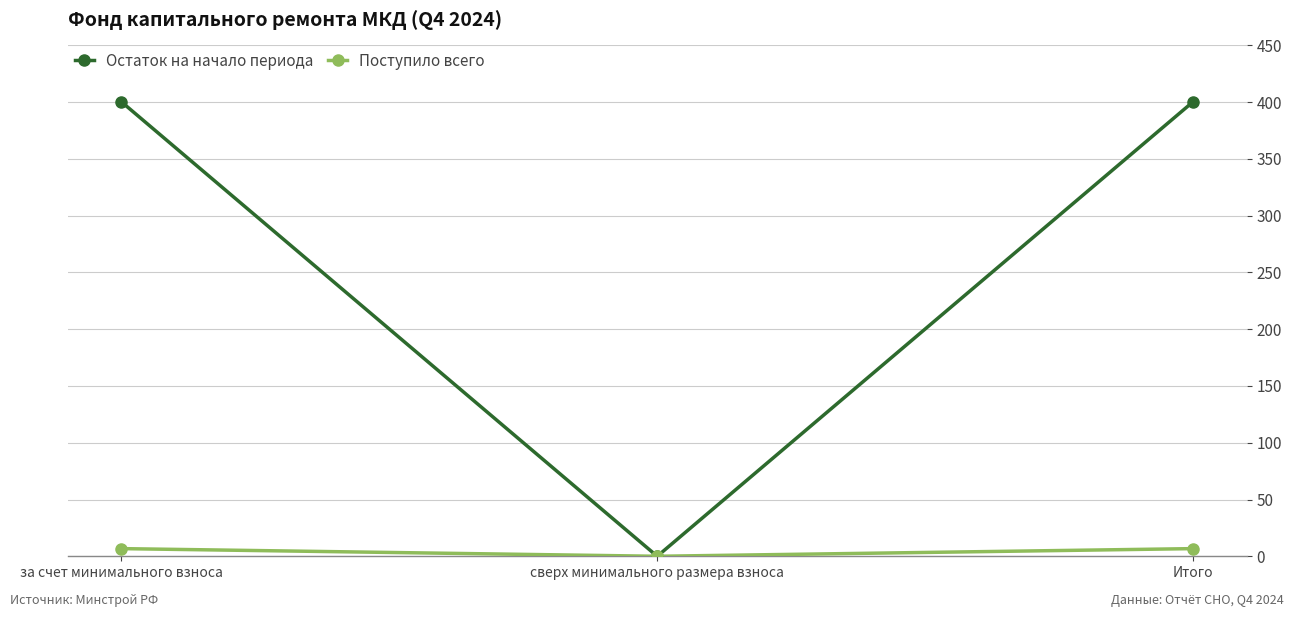

What is the sum of the Поступило всего values at за счет минимального взноса and сверх минимального размера взноса?

6.8